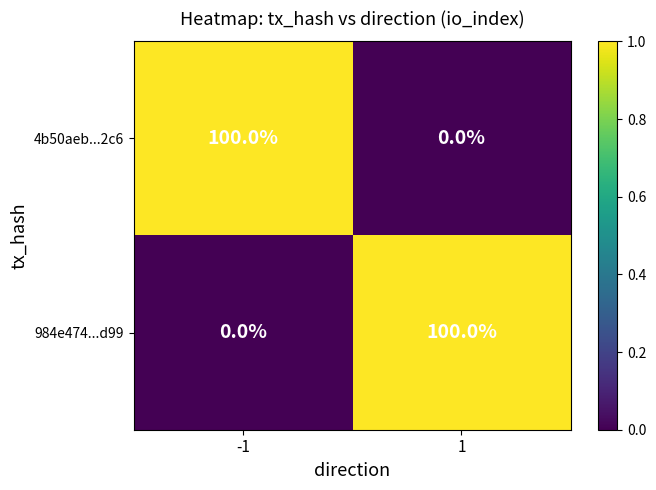

What is the greatest value displayed?

100